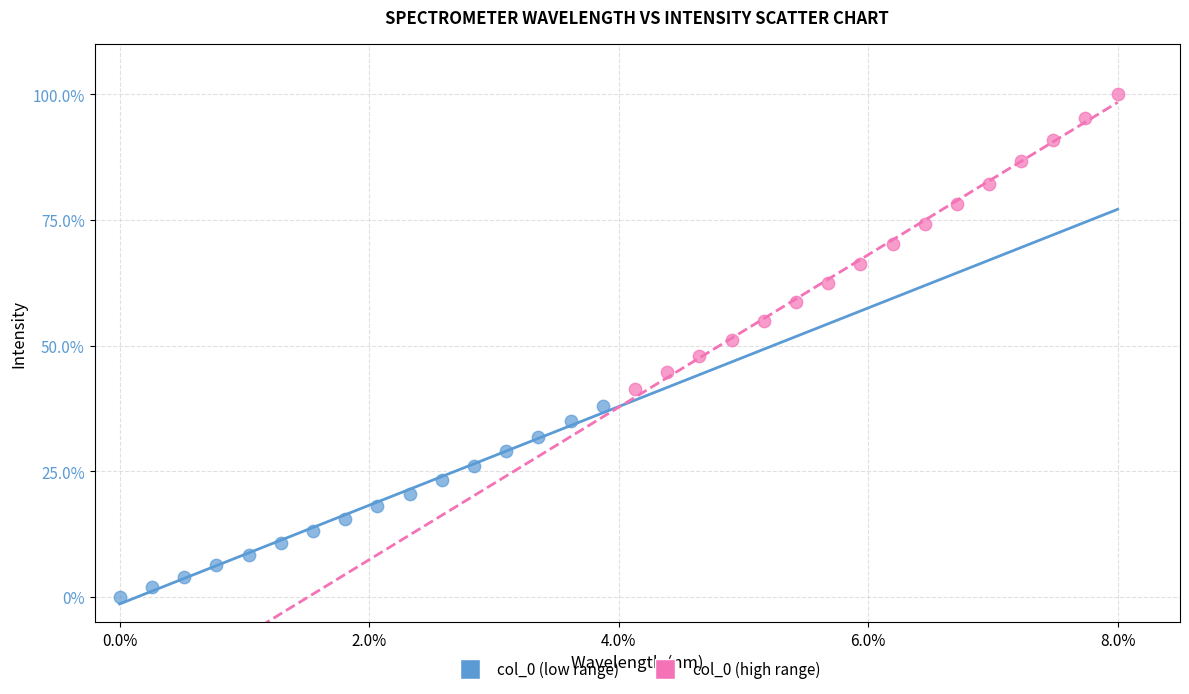

Which series contains the highest Y value?

col_0 (high range)